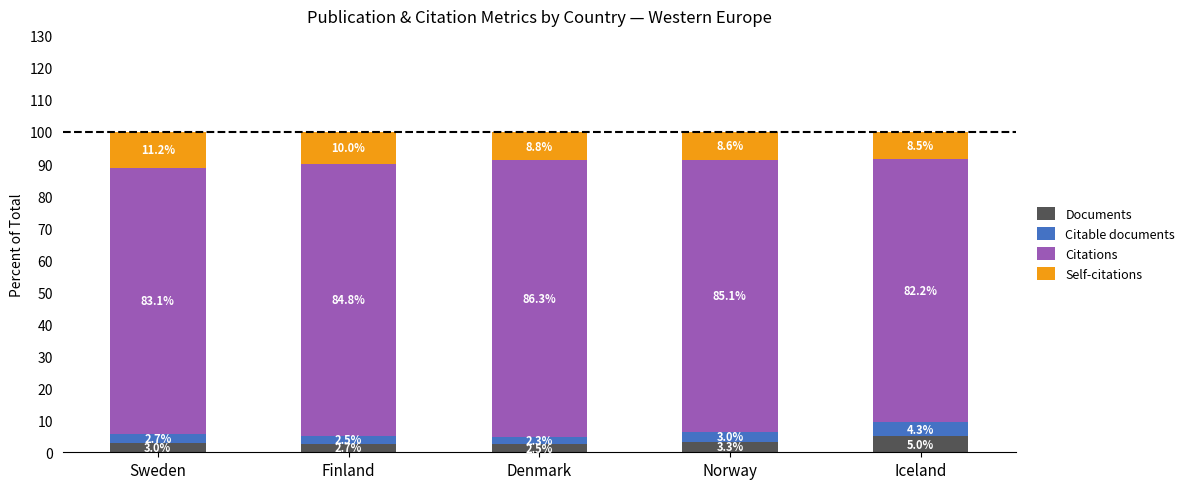

What is the average value of the Documents series?

3.3